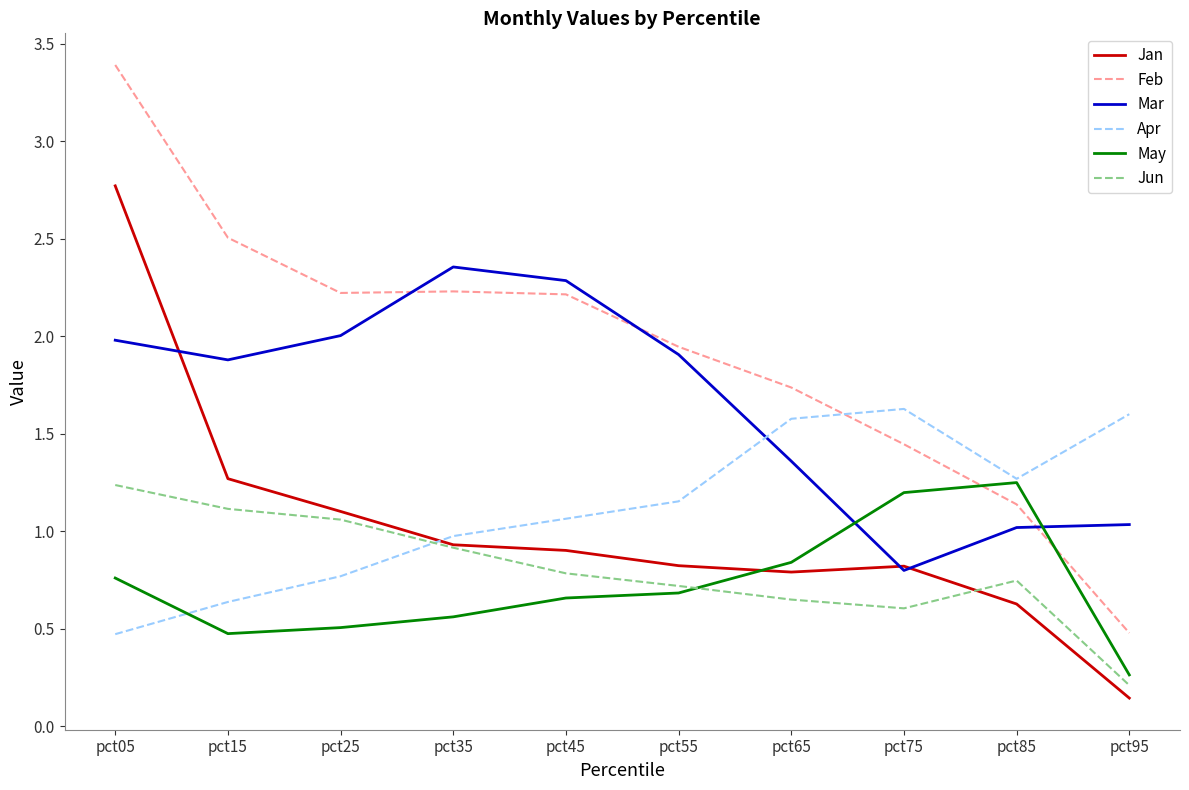

How many categories are shown in the chart?

10